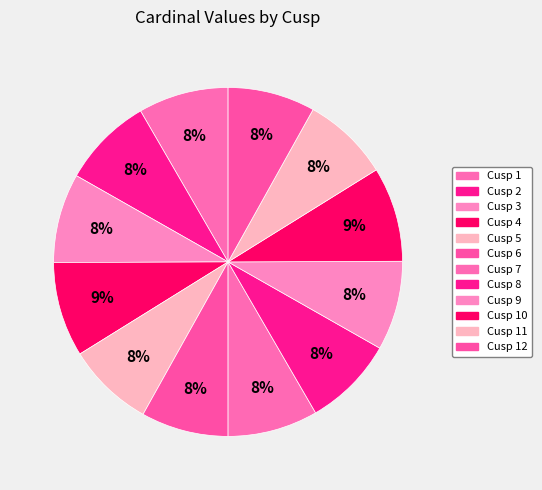

To the nearest percent, what is the average slice percentage?

8%